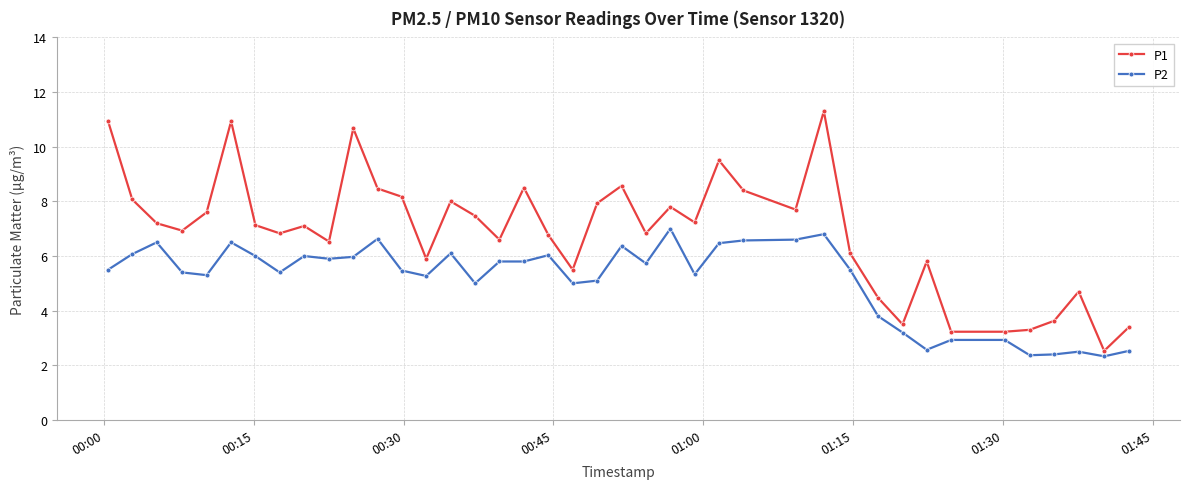

Which series has the largest total across all categories?

P1